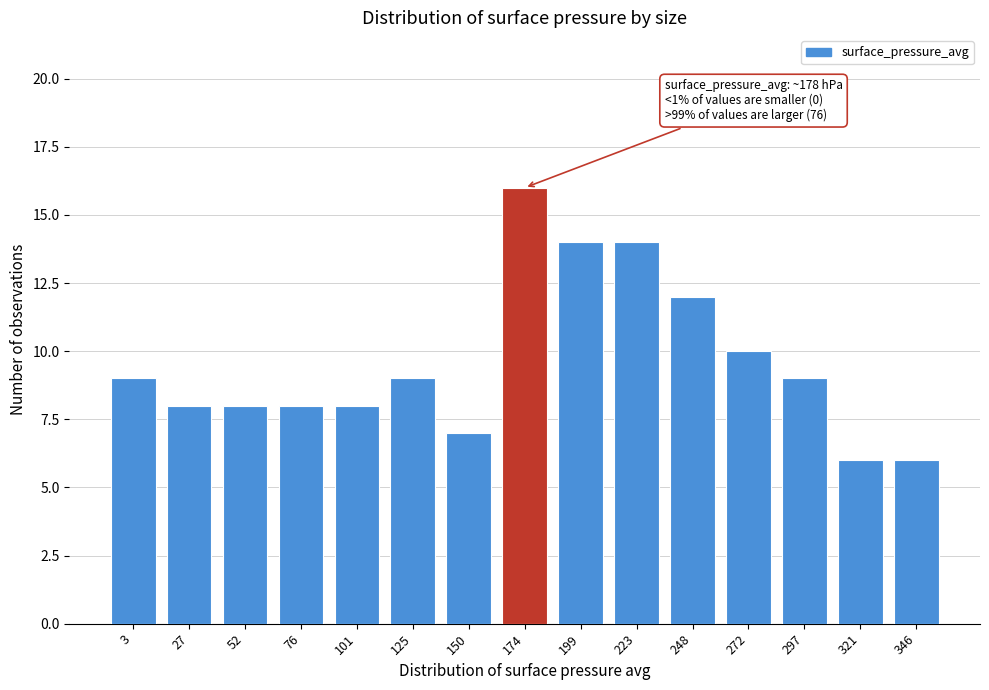

Reading left to right, what are all the values shown in this chart?

3=9	27=8	52=8	76=8	101=8	125=9	150=7	174=16	199=14	223=14	248=12	272=10	297=9	321=6	346=6